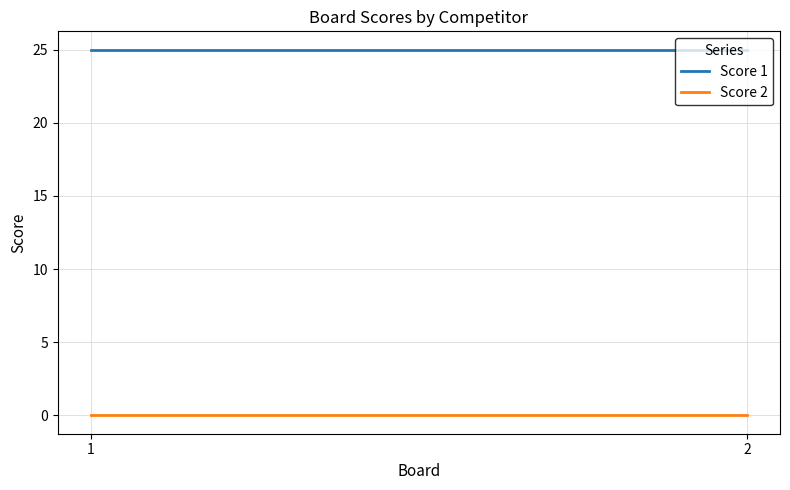

List the series in order of their peak value, lowest first.

Score 2, Score 1